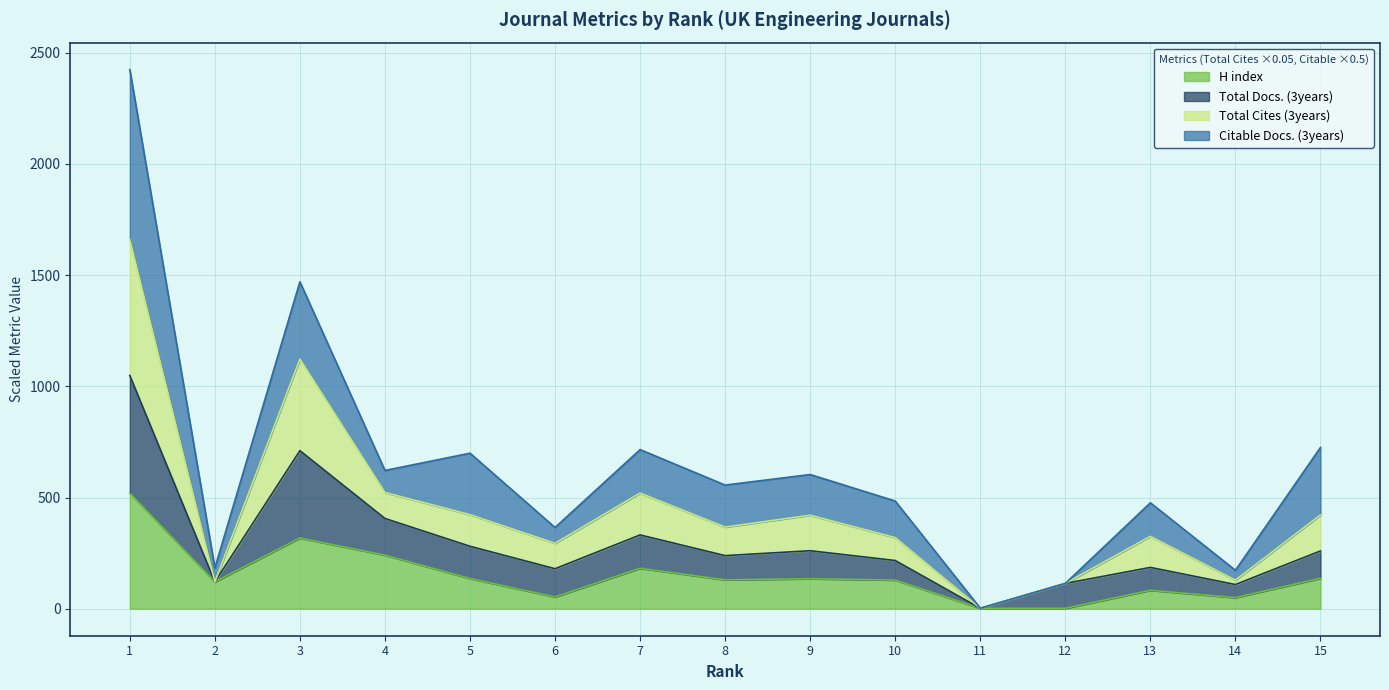

Is it true that Total Cites (3years) equals 540.4 at 3?

False